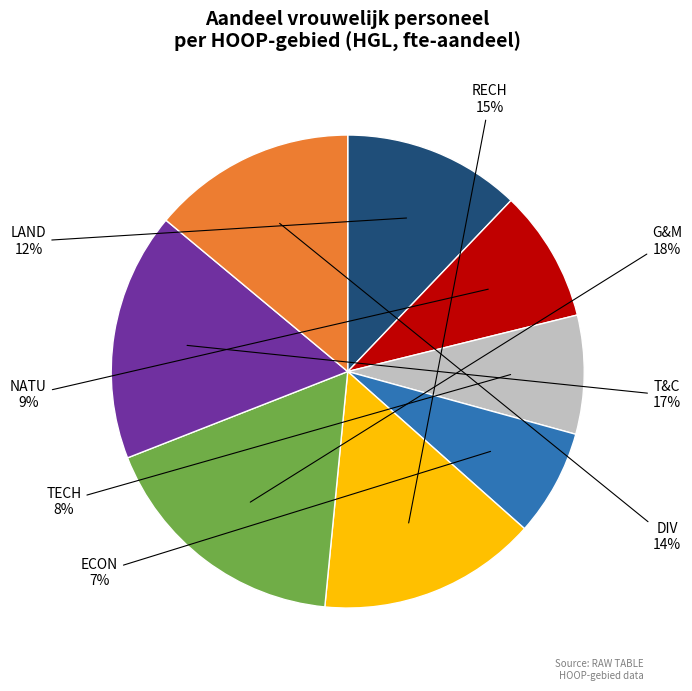

Is there a majority slice in this chart?

No